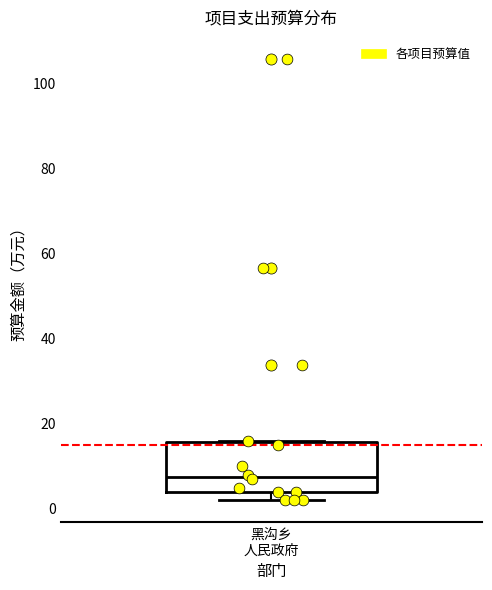

Where is the lower edge of the box for 黑沟乡 人民政府 on the y-axis? The values are not printed on the chart, so give them approximately, as read against the axis.

4